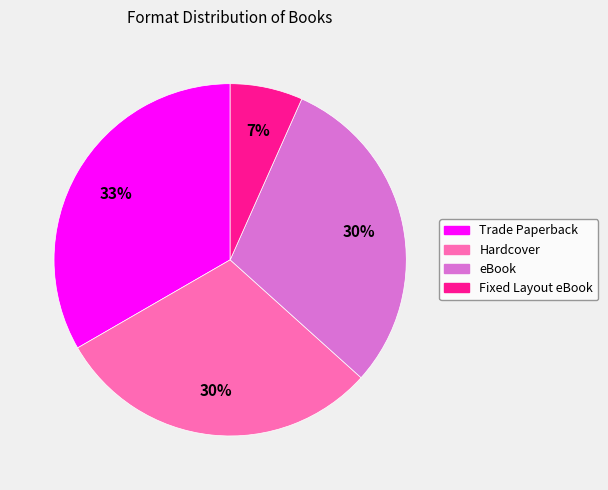

Is it true that Hardcover is 17% of the pie?

False